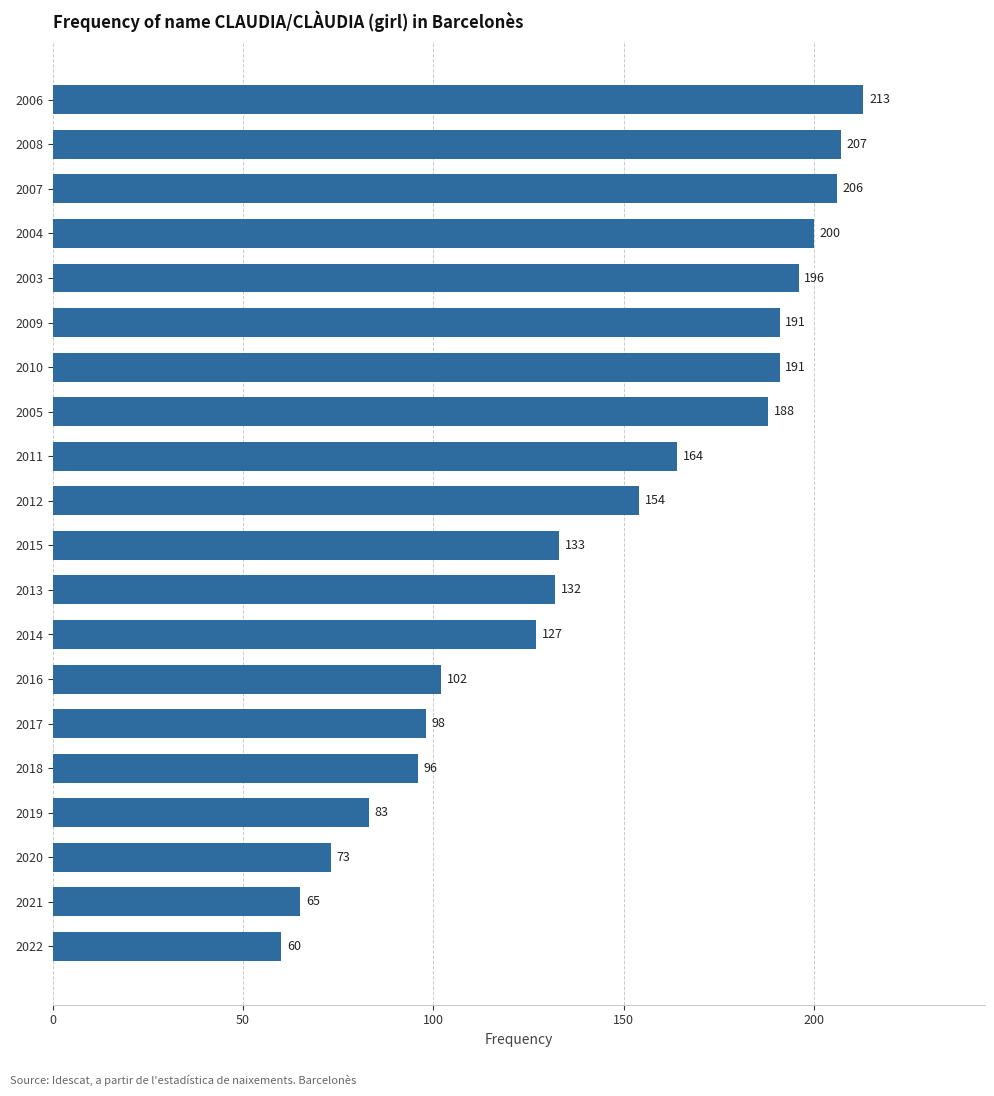

Where is the data nearest to the value 136?

2015